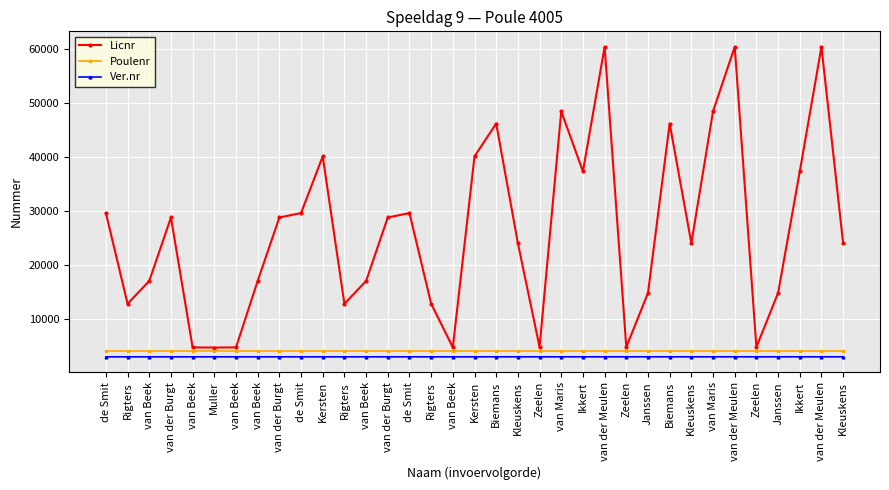

What is the spread (max minus min) of values at van der Meulen?

57464